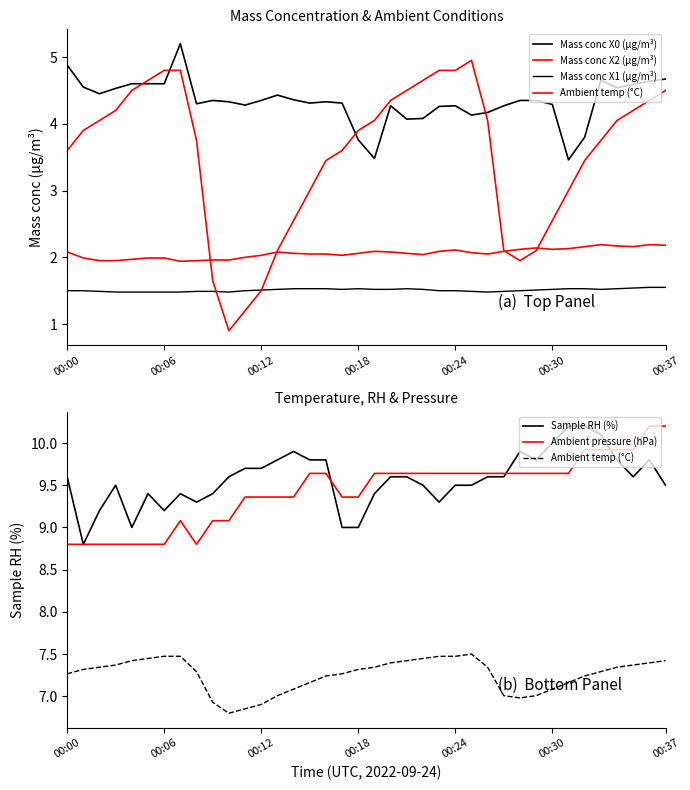

The value of Mass conc X2 (μg/m³) at 17 is 0.6. True or false?

False